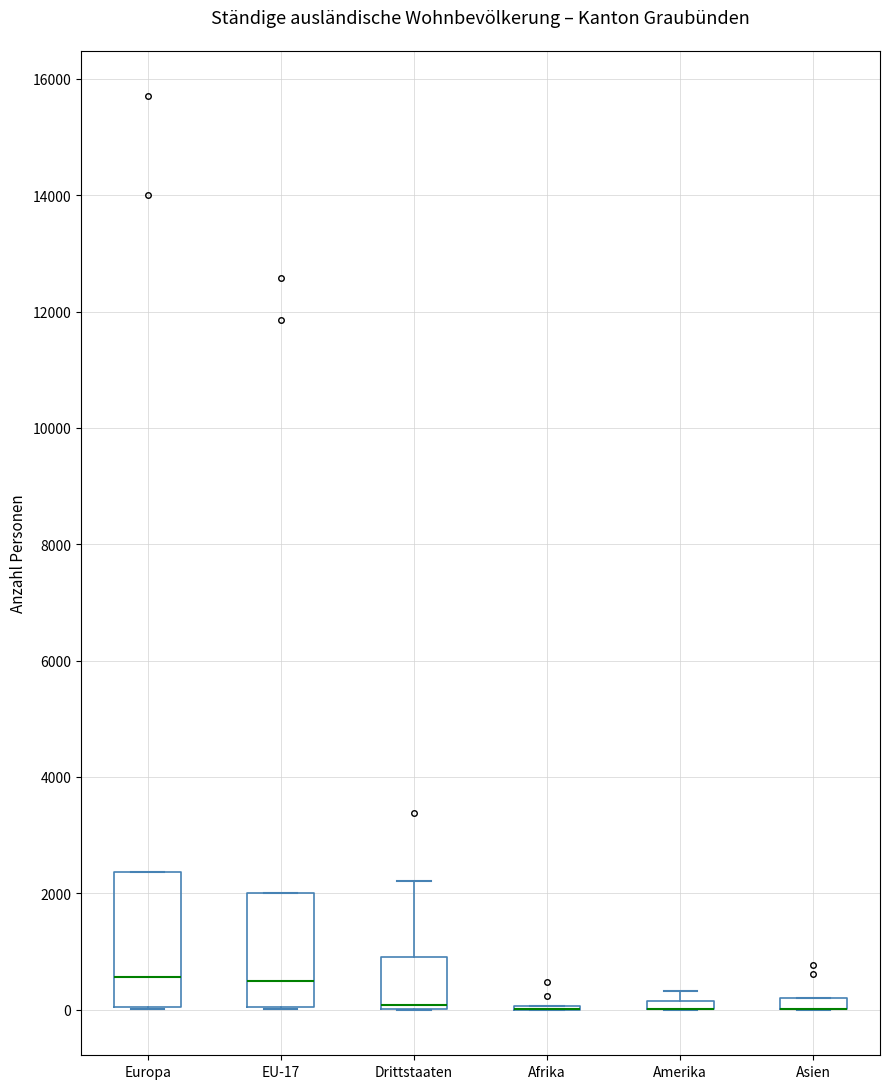

Which box is the tallest, from its lower edge to its upper edge?

Europa